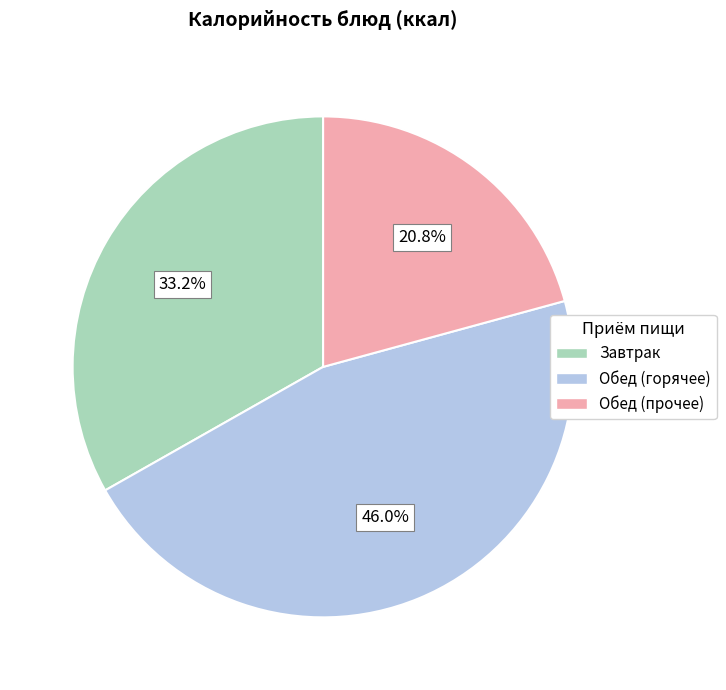

Is there any slice that represents more than half of the pie?

No